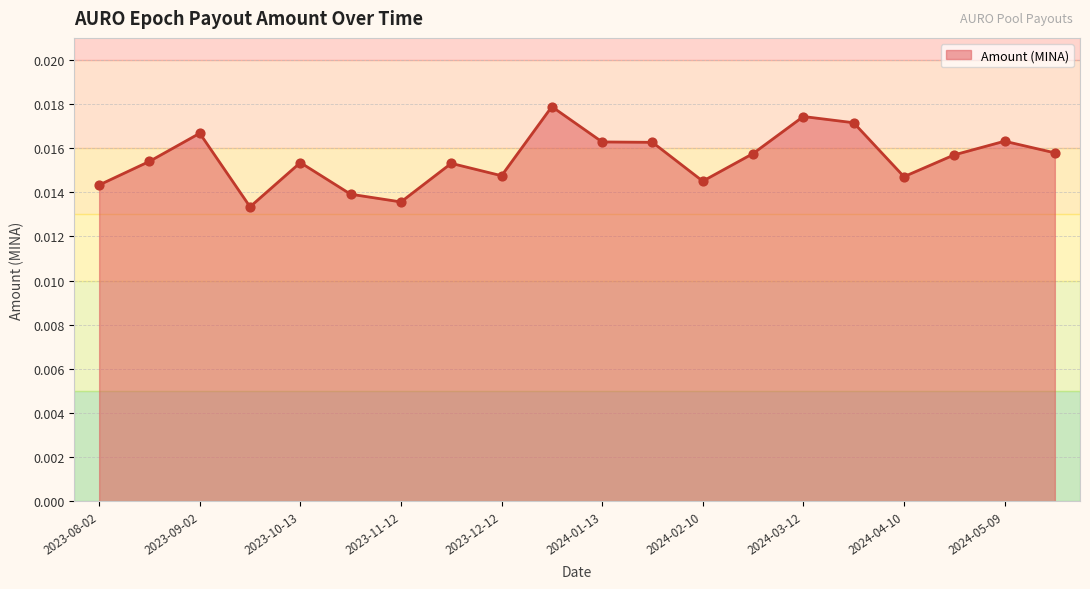

Does the chart have visible grid lines?

Yes